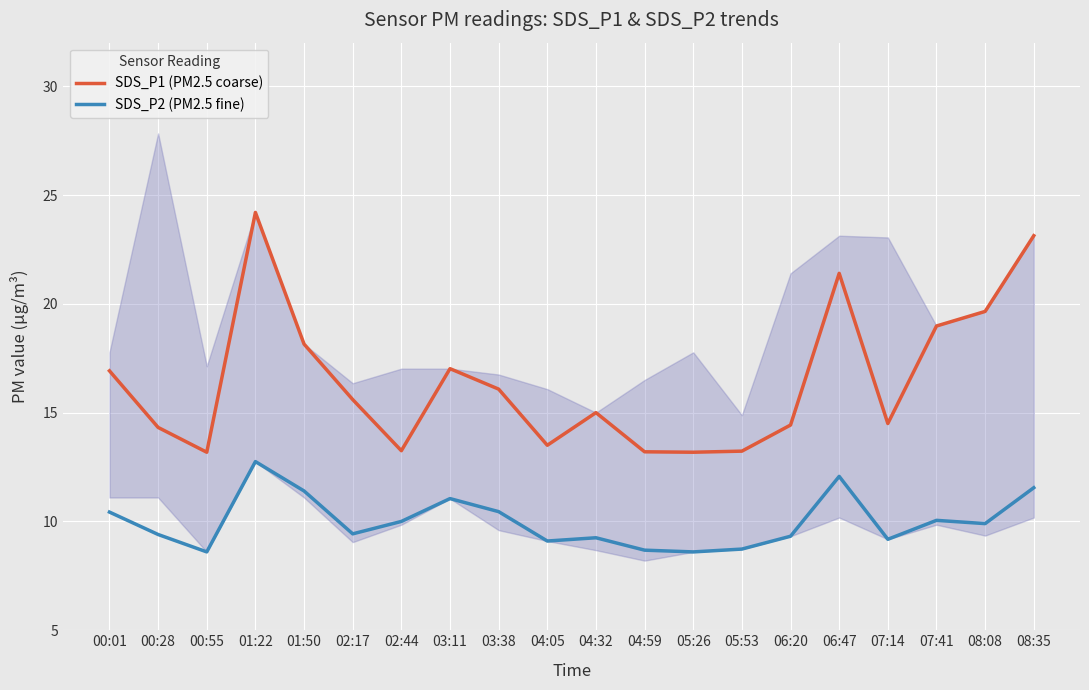

Is the value of SDS_P1 (PM2.5 coarse) at 04:59 greater than the value of SDS_P2 (PM2.5 fine) at 05:53?

Yes